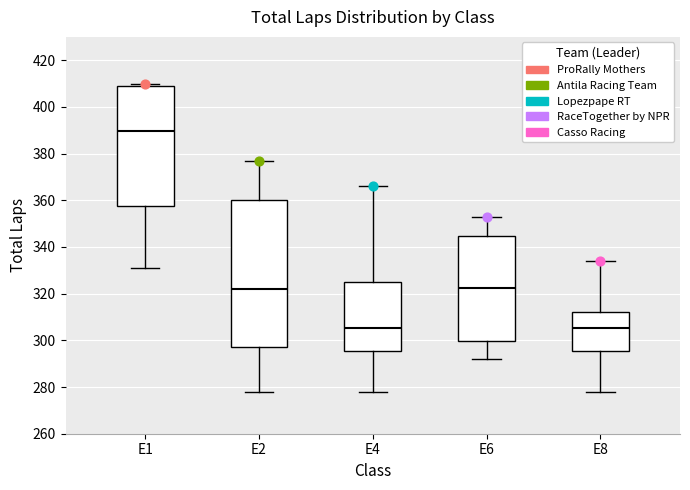

Where is the upper edge of the box for E4 on the y-axis? The values are not printed on the chart, so give them approximately, as read against the axis.

326